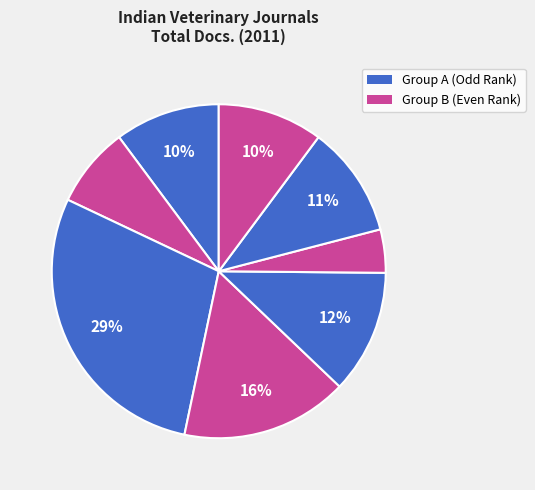

Which slice is the smallest?

Veterinary Practitioner